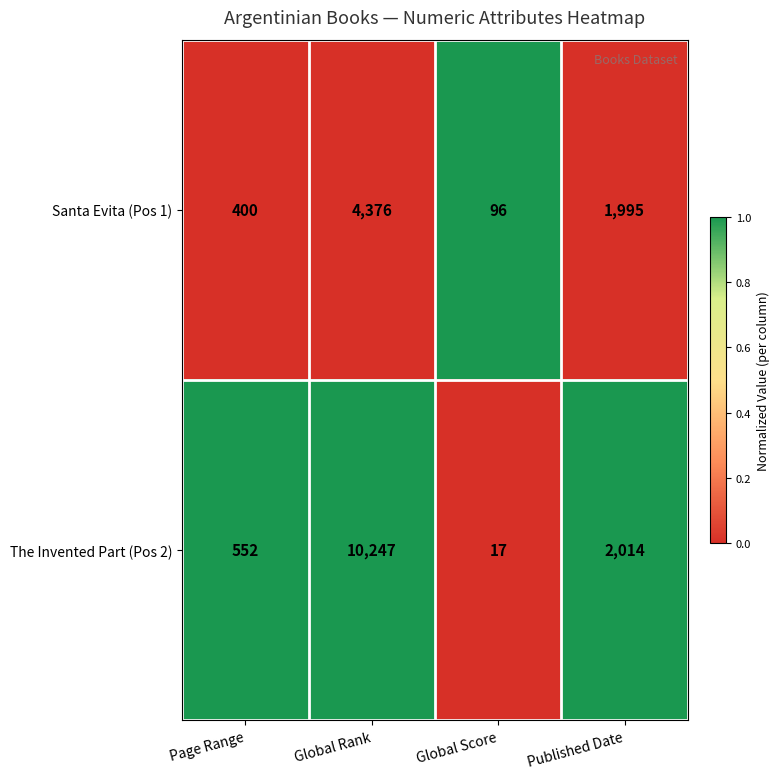

The The Invented Part (Pos 2) series shows 3386 at Published Date. True or false?

False